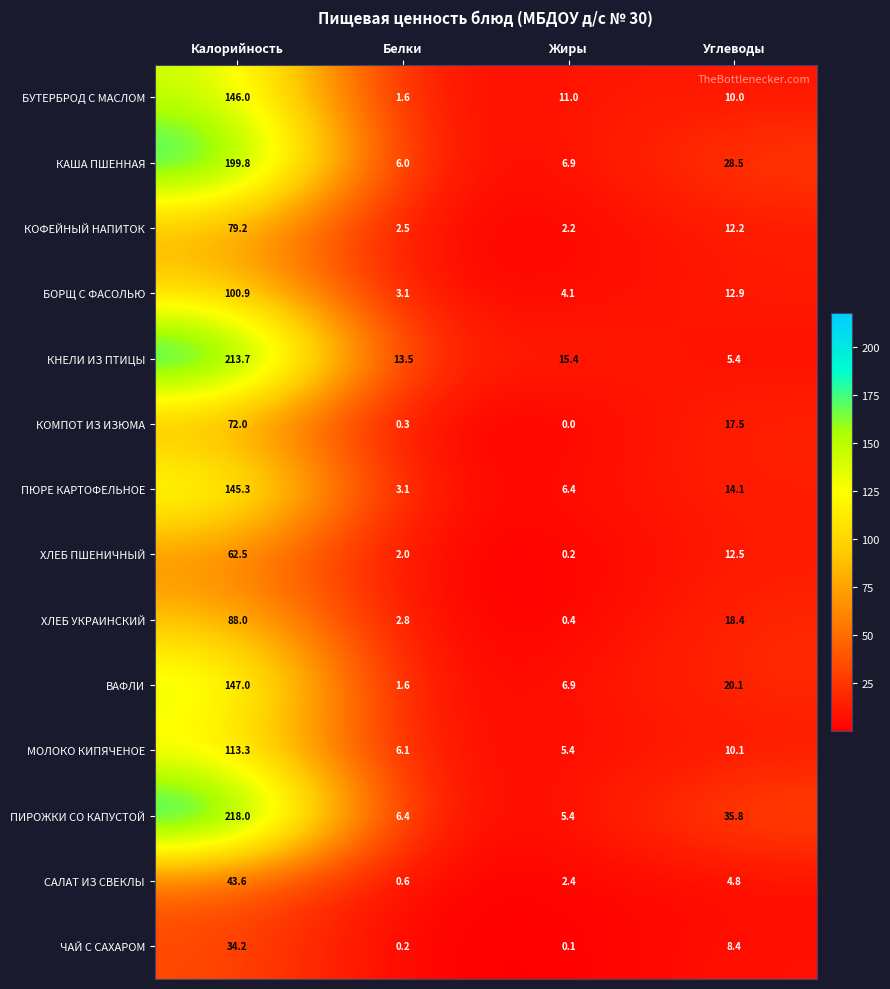

How many categories are shown in the chart?

4